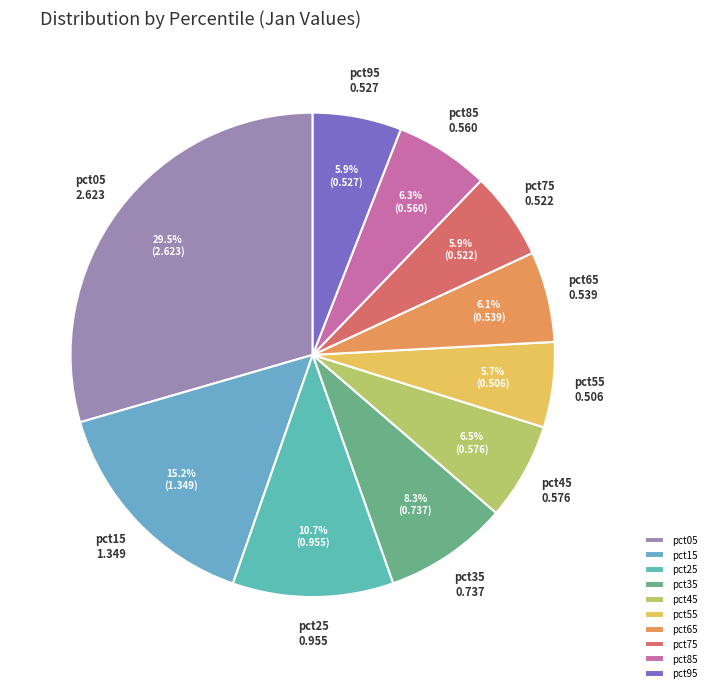

How many slices are in this pie chart?

10